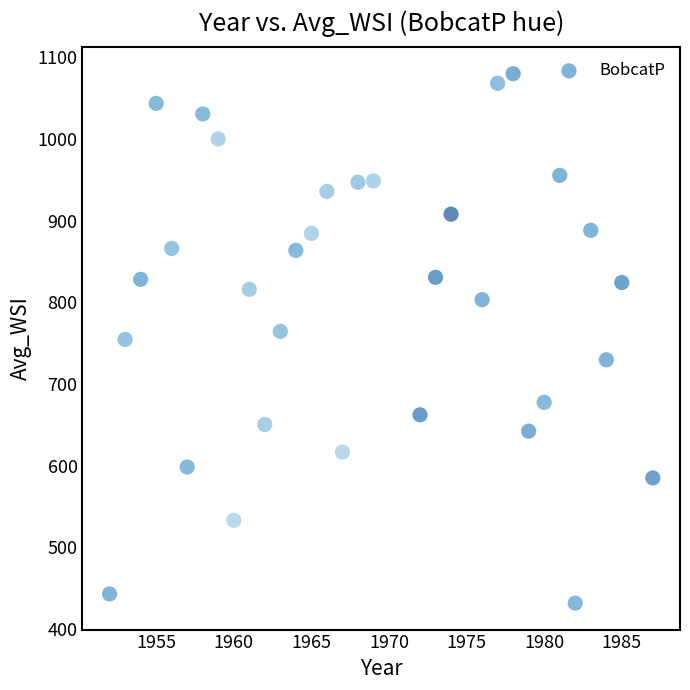

What is the range of X values (max minus min)?

35.0